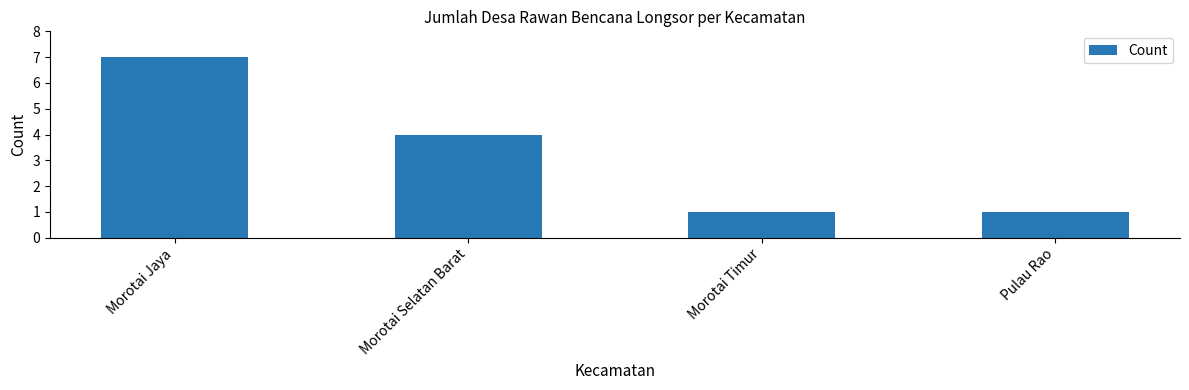

Read the value at Morotai Jaya.

7